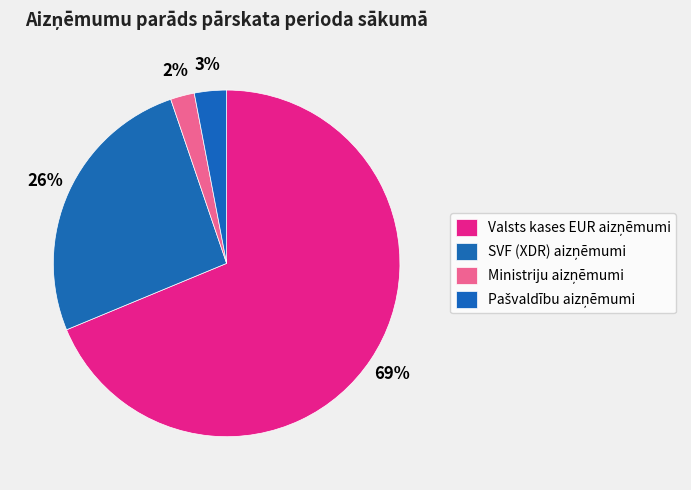

How many segments does this pie chart have?

4